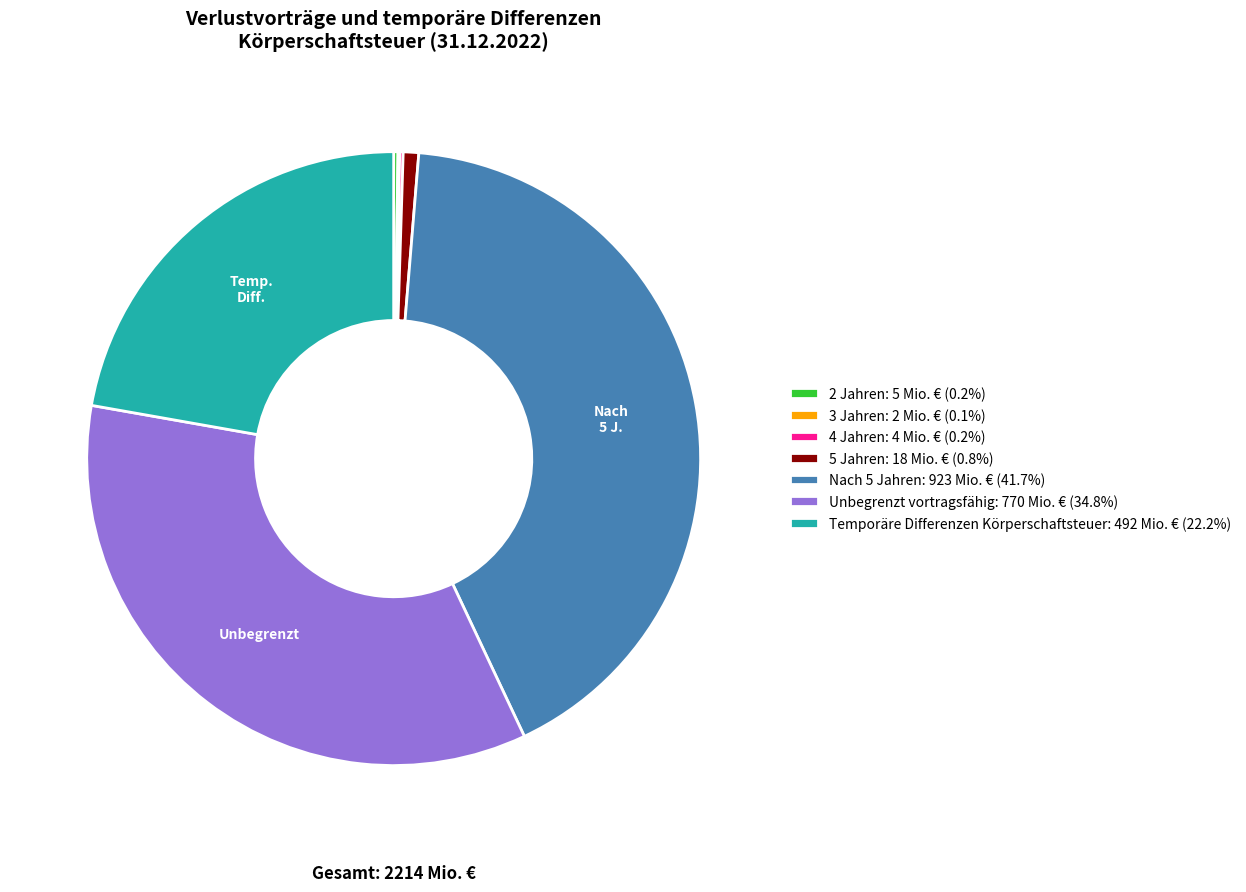

Is there any slice that represents more than half of the pie?

No